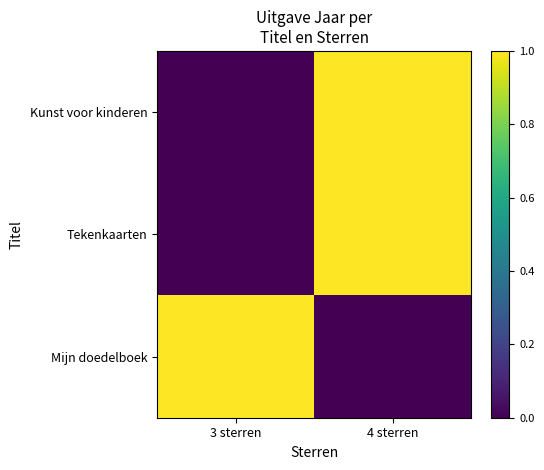

Rank the series at 3 sterren from highest to lowest value.

Mijn doedelboek, Kunst voor kinderen, Tekenkaarten